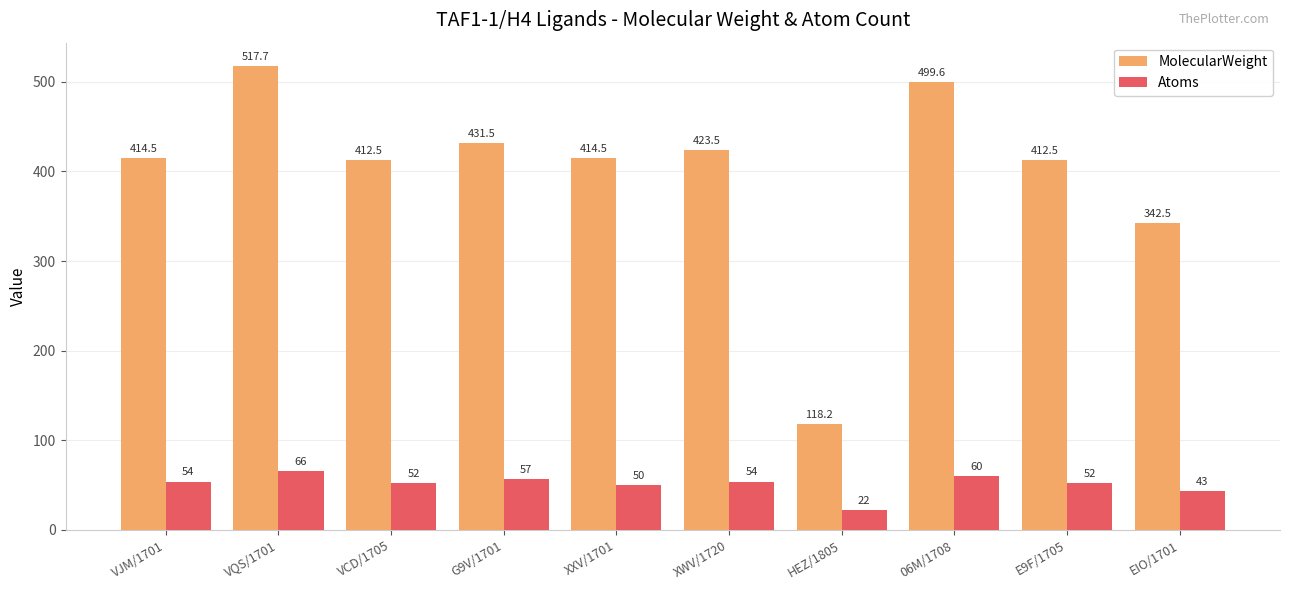

The value of MolecularWeight at XXV/1701 is 589.4. True or false?

False